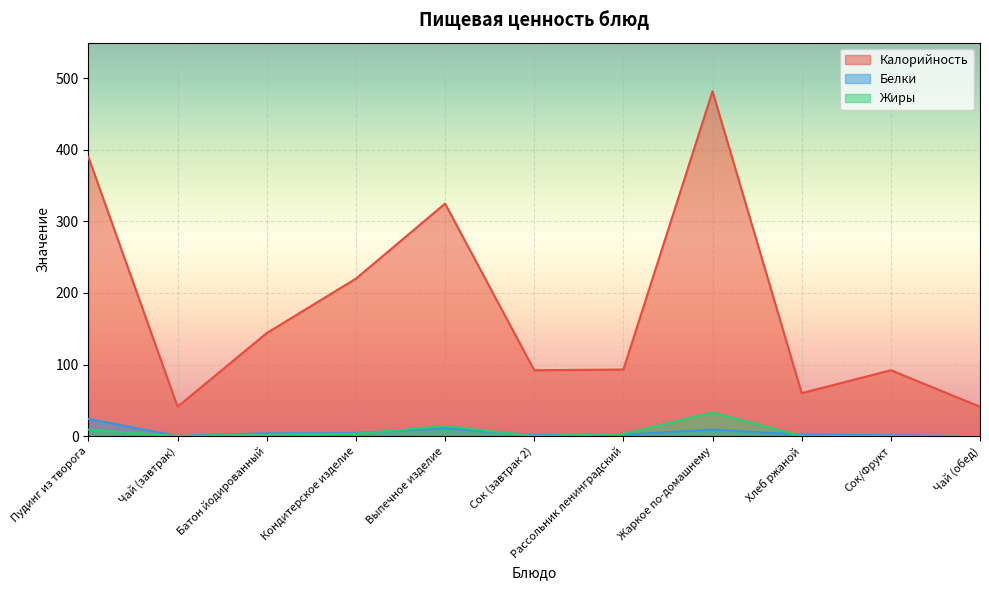

What is the sum of all Белки values?

58